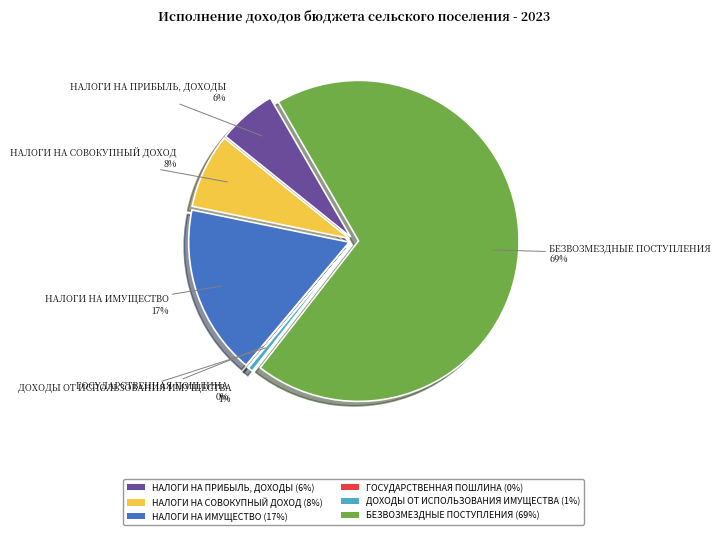

Is there a majority slice in this chart?

Yes